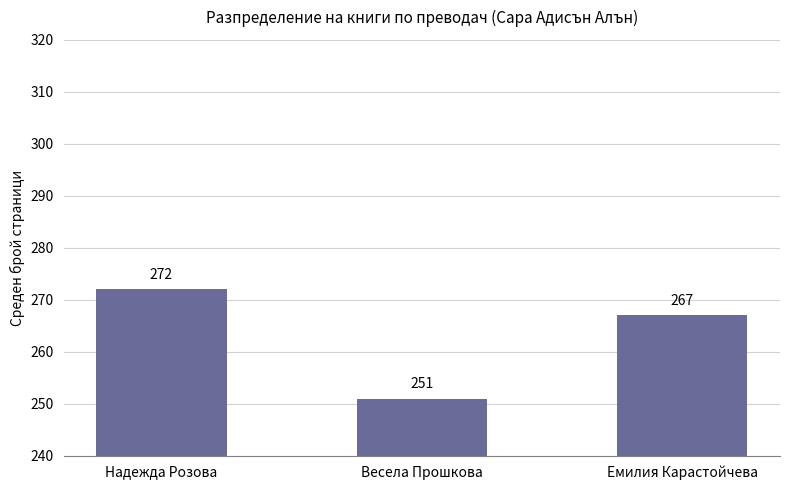

The value at Емилия Карастойчева is 267. True or false?

True